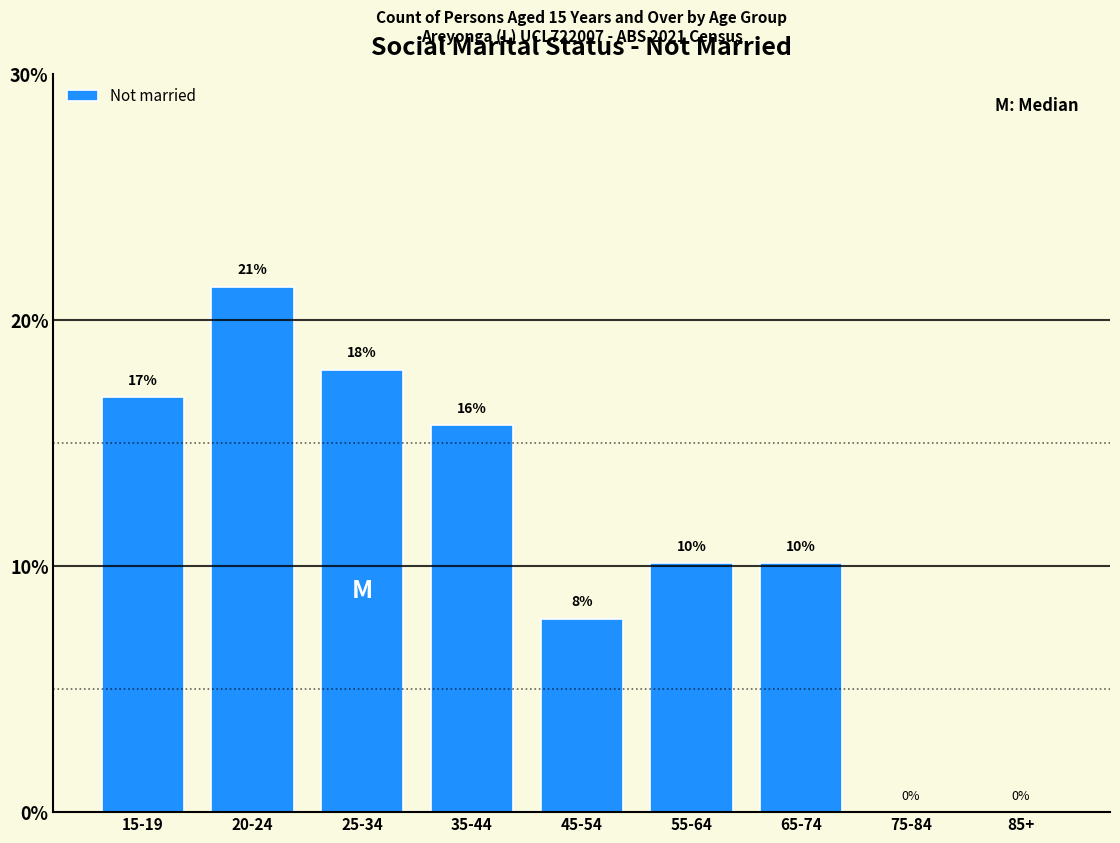

Are the bars horizontal?

No